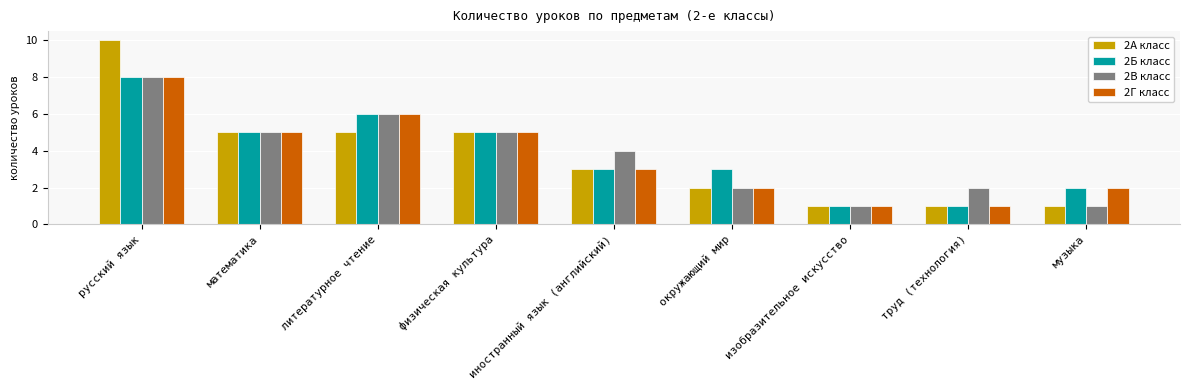

At which label is 2В класс closest to 4?

иностранный язык (английский)